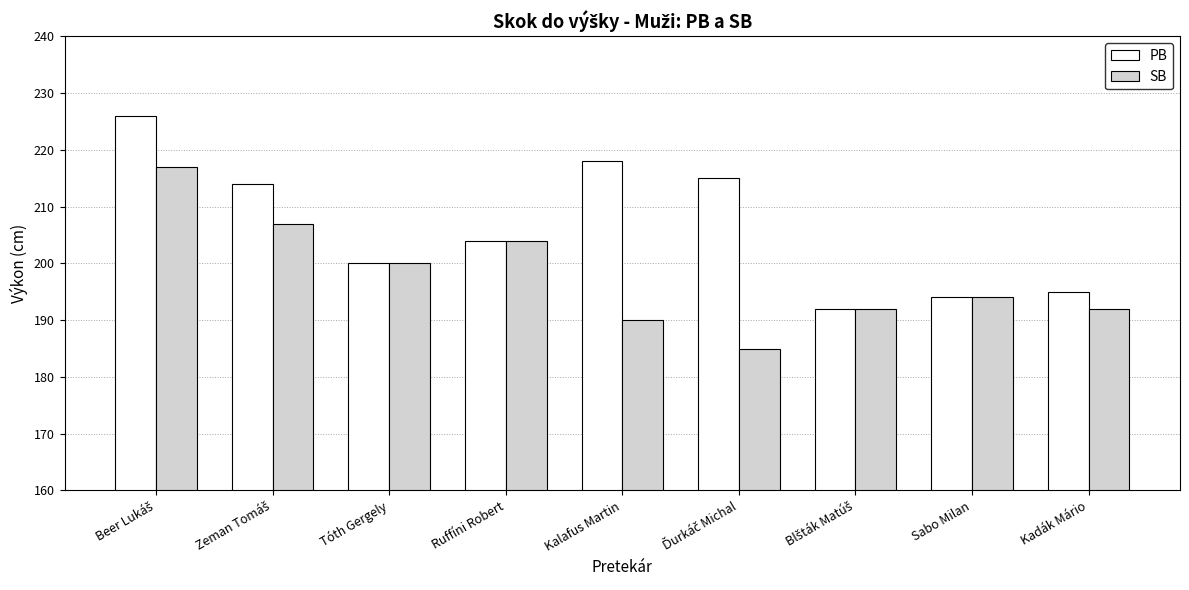

What is the label of the 4th bar from the left?

Ruffíni Robert